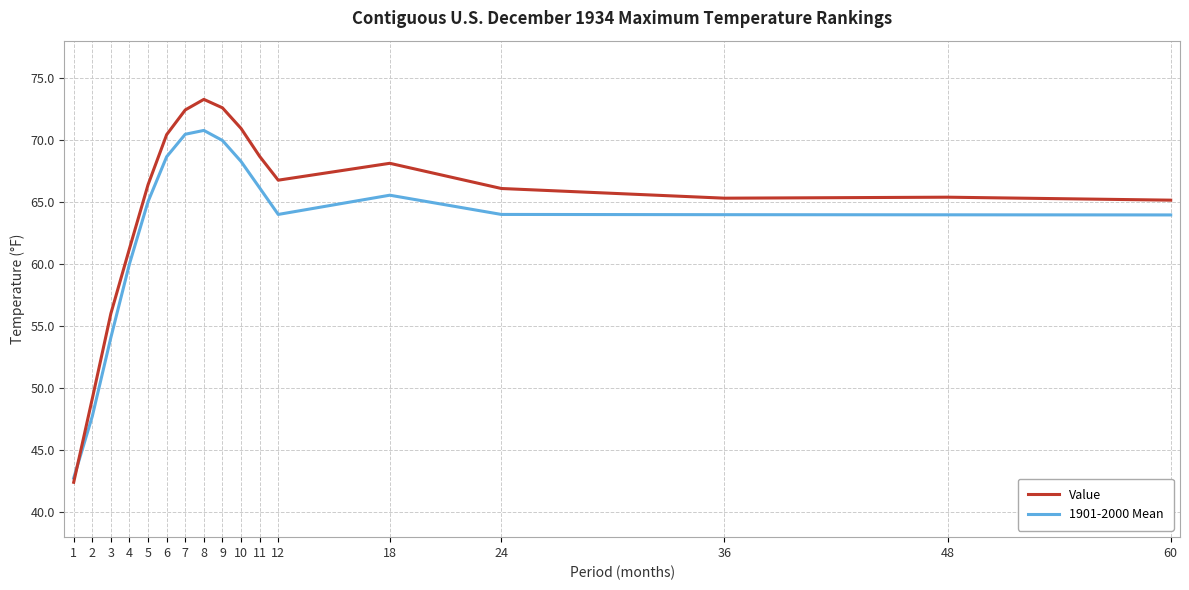

What is the smallest value displayed?

42.4